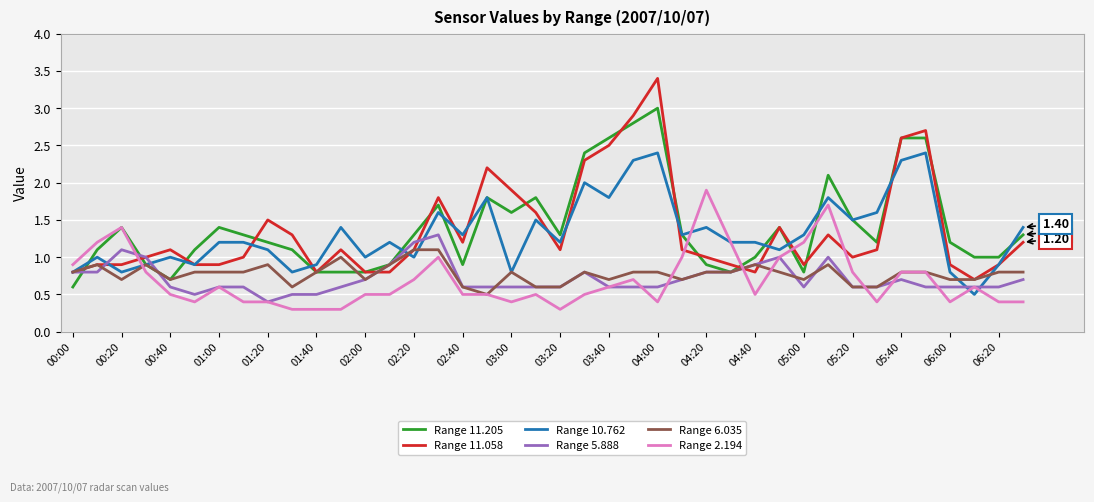

Which series has the largest range (max minus min)?

Range 11.058